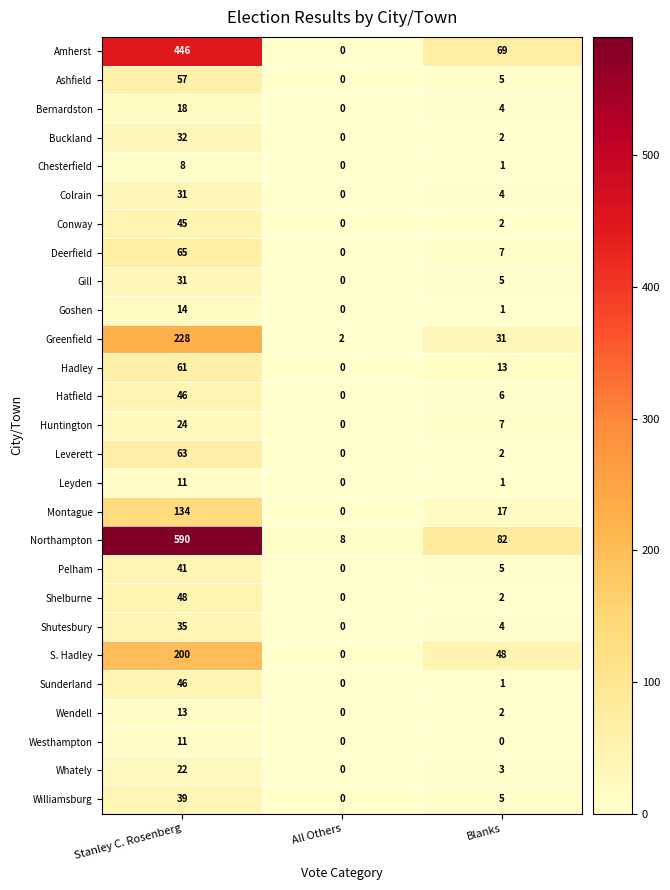

At which label does Chesterfield reach its minimum?

All Others